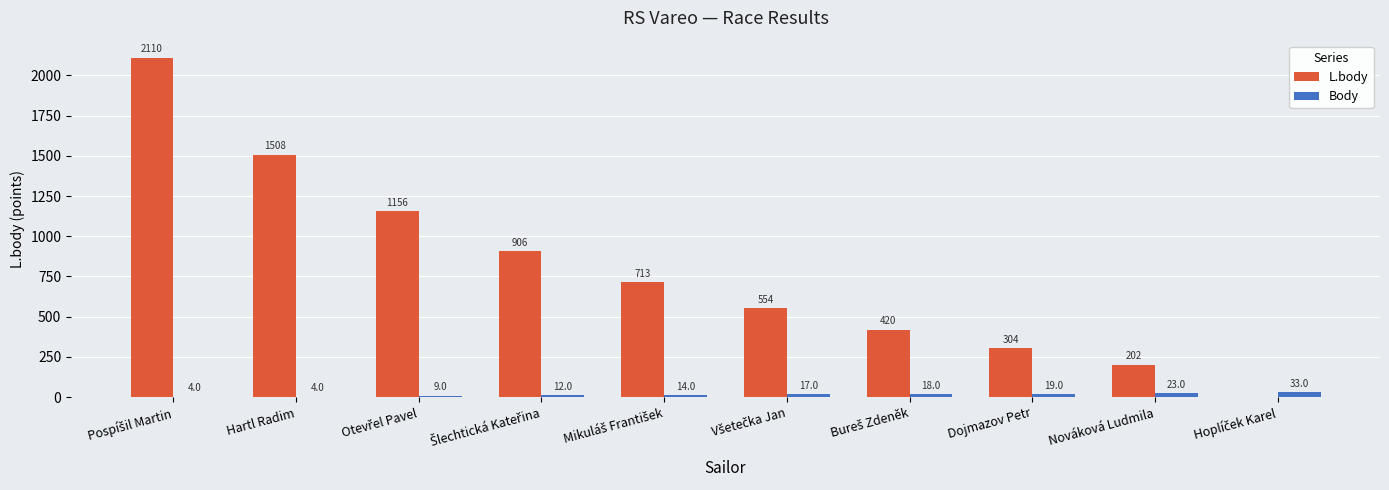

Which series has the largest total across all categories?

L.body